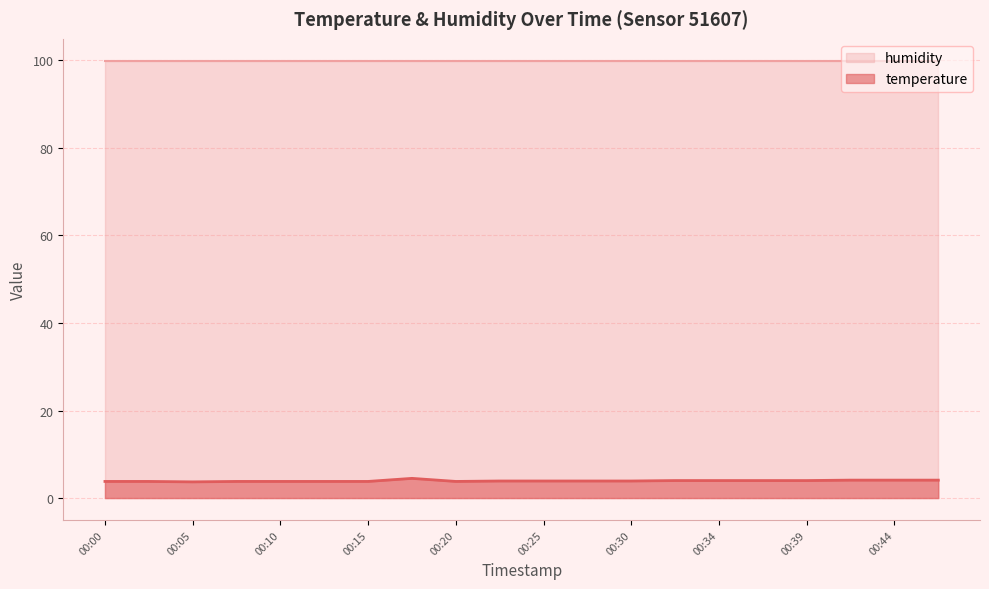

Does the chart display data point markers on the line(s)?

No